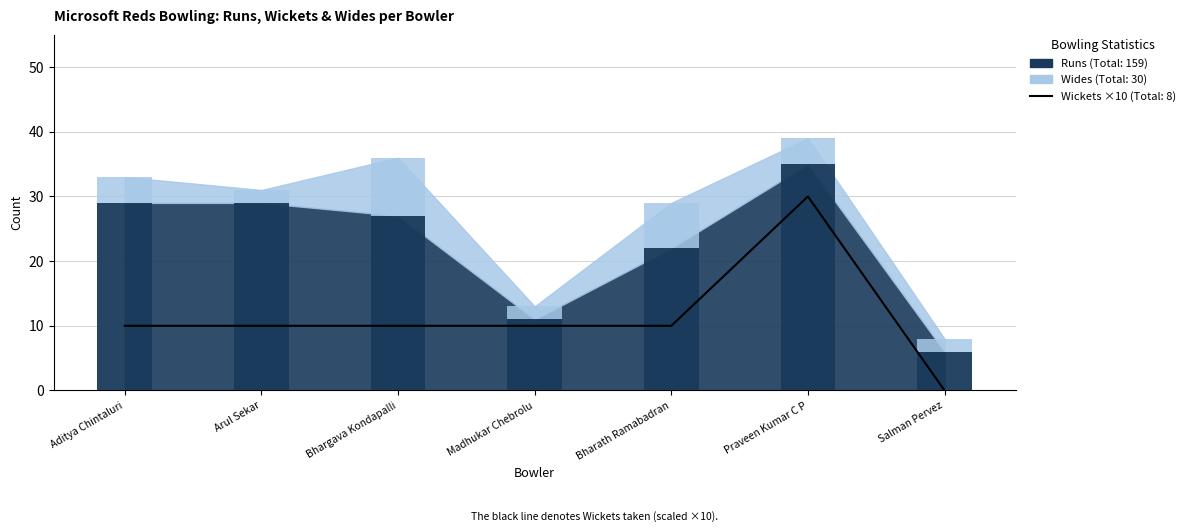

Are the bars horizontal?

No